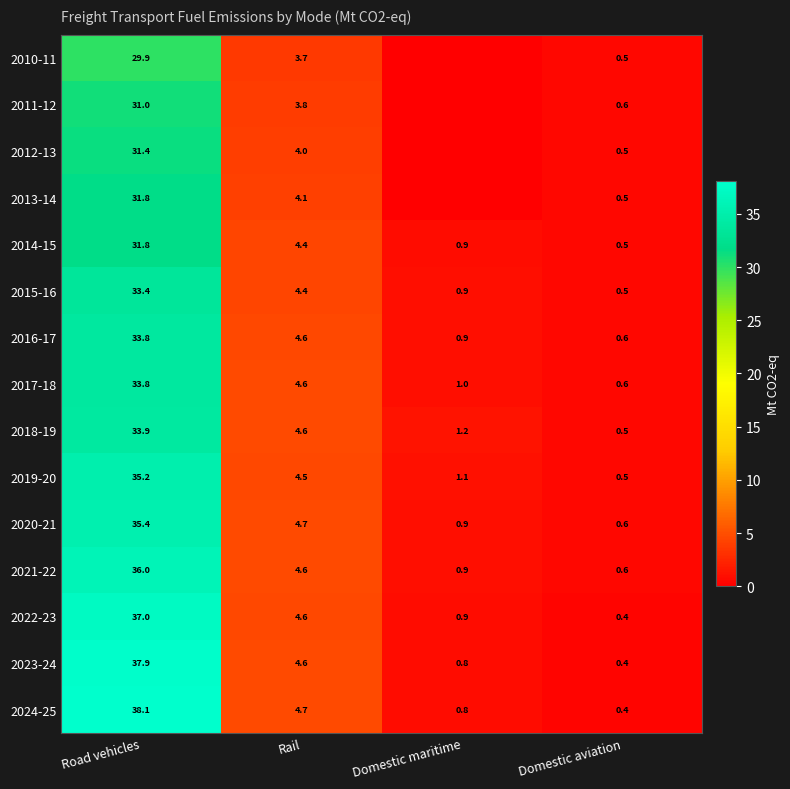

Which category has the lowest value across all series?

Domestic maritime